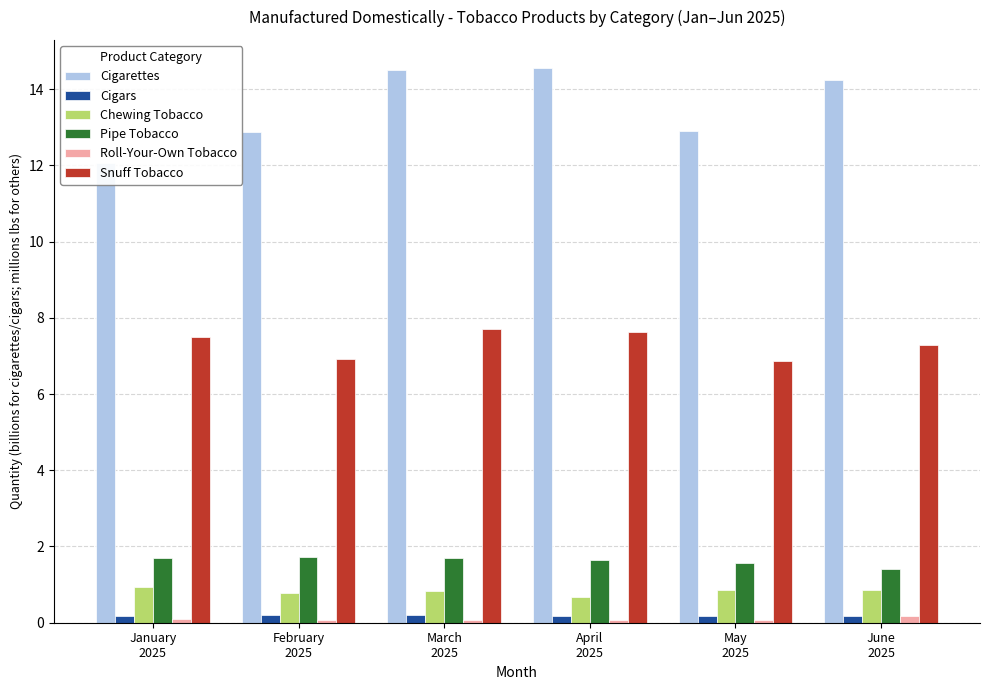

Reading left to right, extract all data points from this chart.

Cigarettes: 12.1	12.9	14.5	14.6	12.9	14.2
Cigars: 0.2	0.2	0.2	0.2	0.2	0.2
Chewing Tobacco: 0.9	0.8	0.8	0.7	0.9	0.9
Pipe Tobacco: 1.7	1.7	1.7	1.6	1.6	1.4
Roll-Your-Own Tobacco: 0.1	0.1	0.1	0.1	0.1	0.2
Snuff Tobacco: 7.5	6.9	7.7	7.6	6.9	7.3